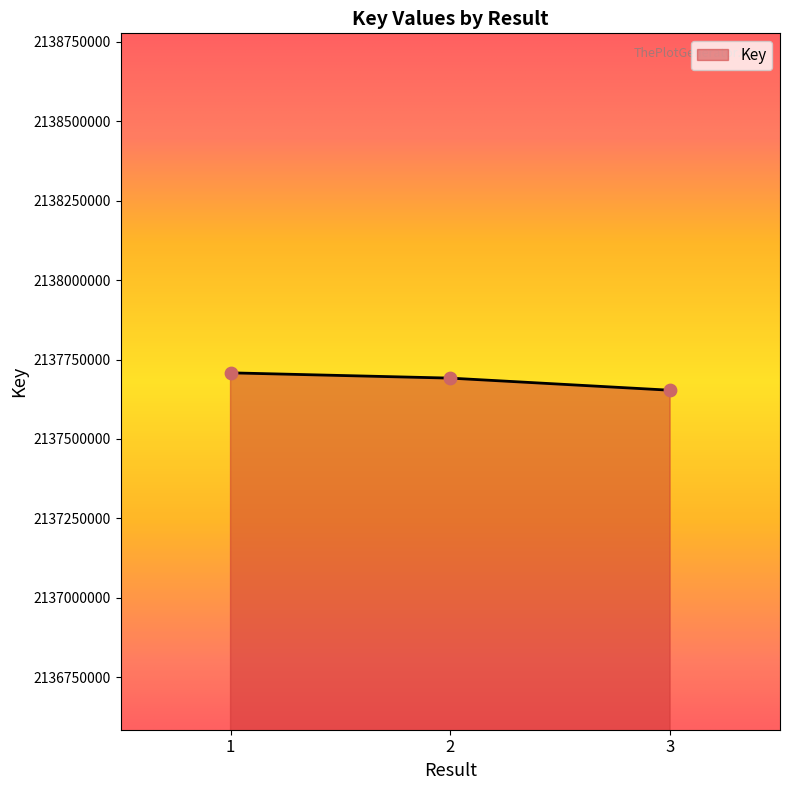

Which has a higher value, 1 or 3?

1